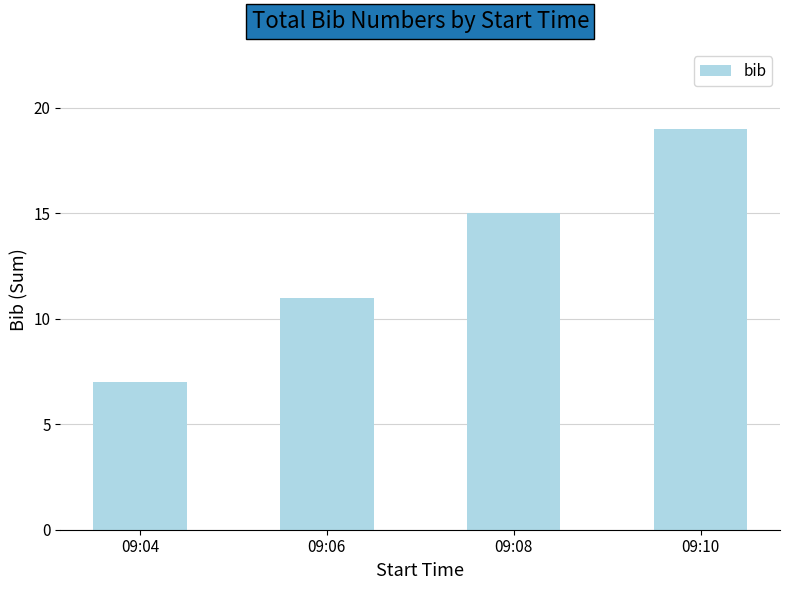

How many values are between 11 and 19?

3